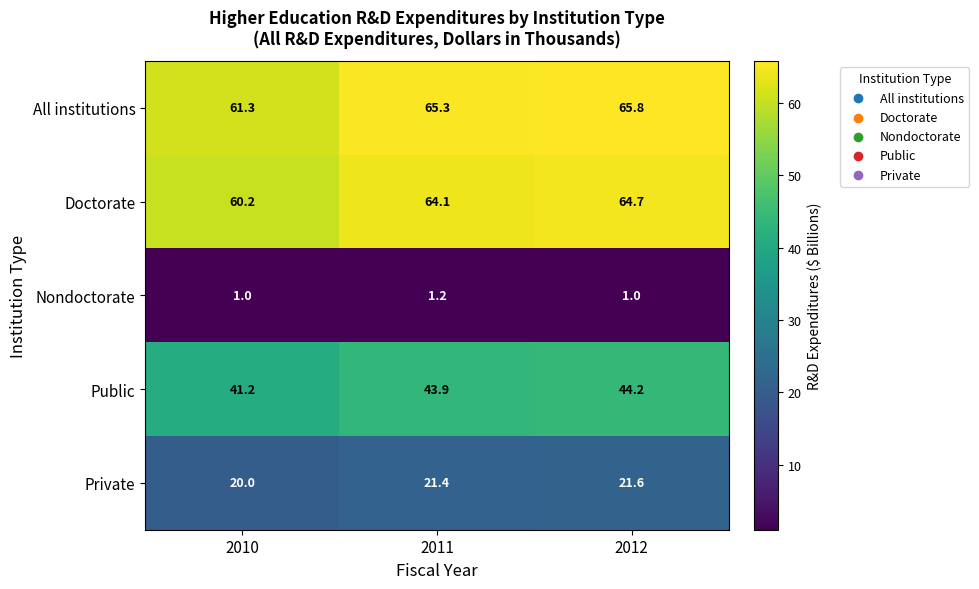

True or false: Private has a value of 21.4 at 2011.

True